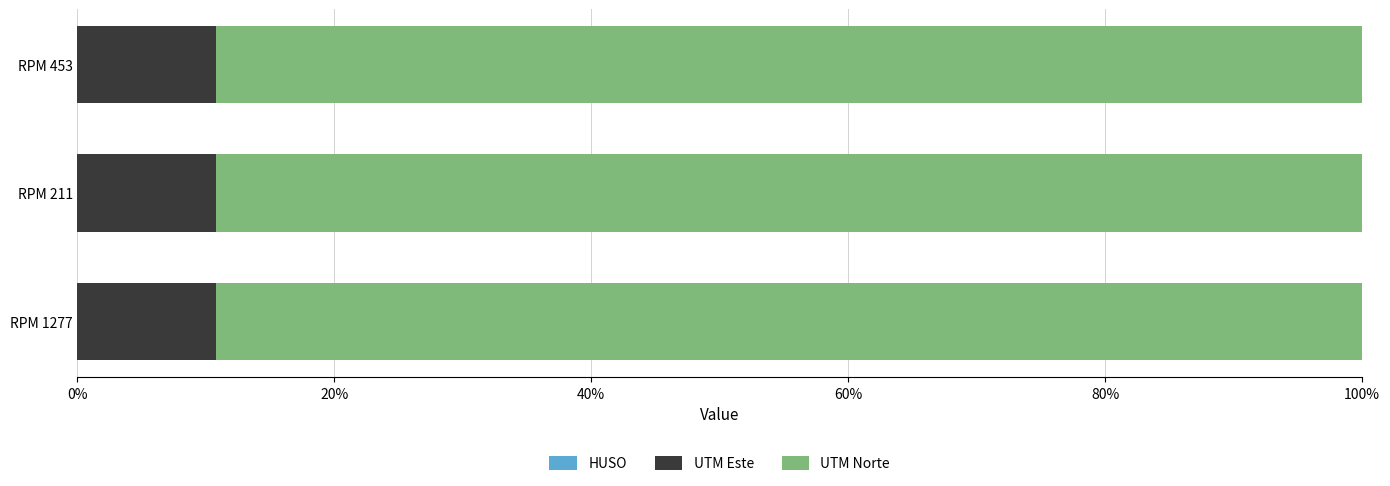

How many series are shown in this chart?

3